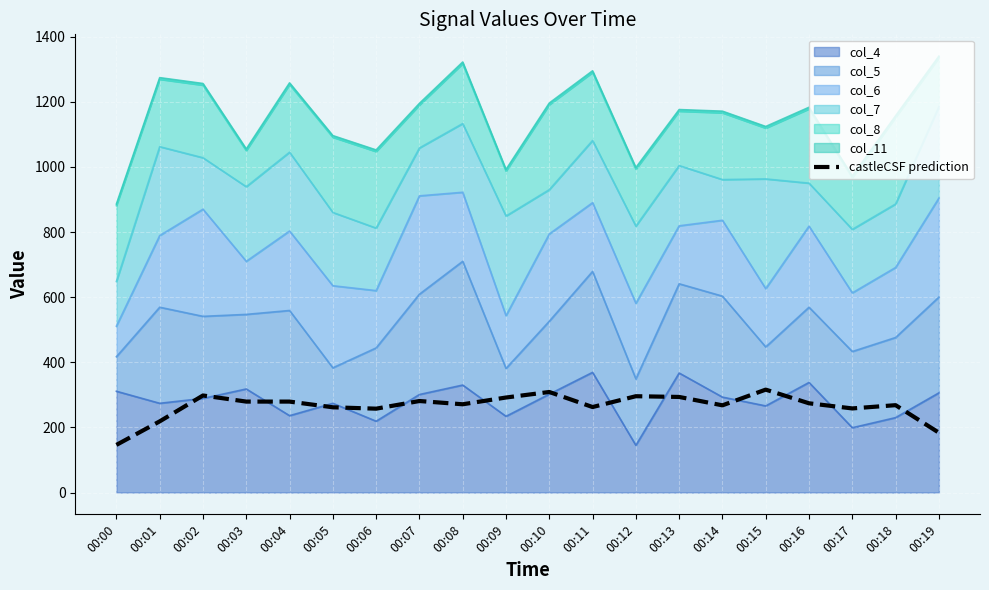

How many values are below 274?

10